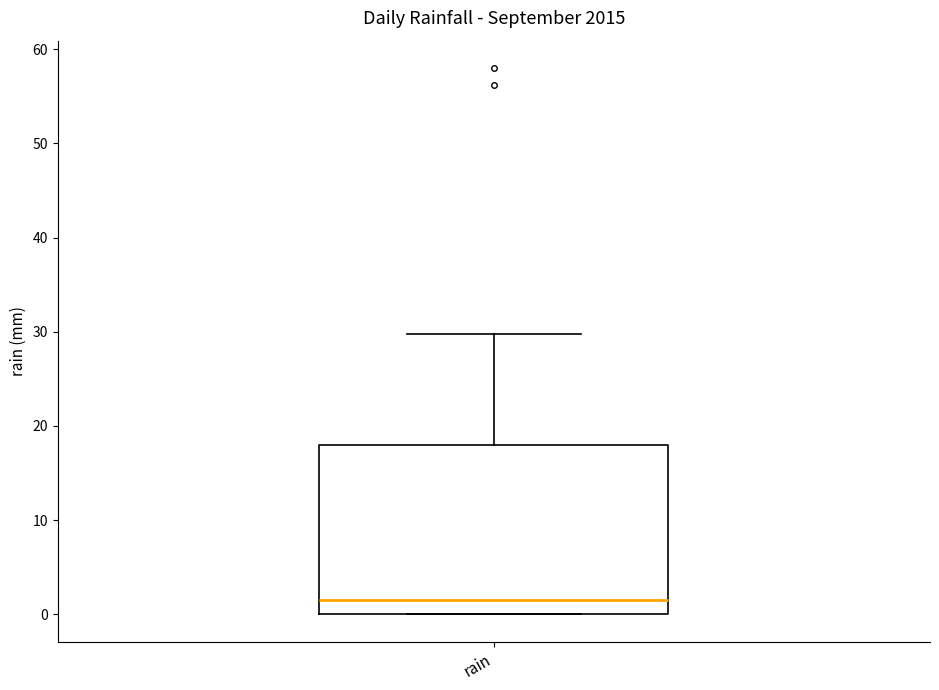

Read this box plot against the y-axis: the position of the median line, the range covered by the box, and the ends of both whiskers. The values are not printed on the chart, so give them approximately, as read against the axis.

median 2, box 0 to 18, whiskers 0 to 30